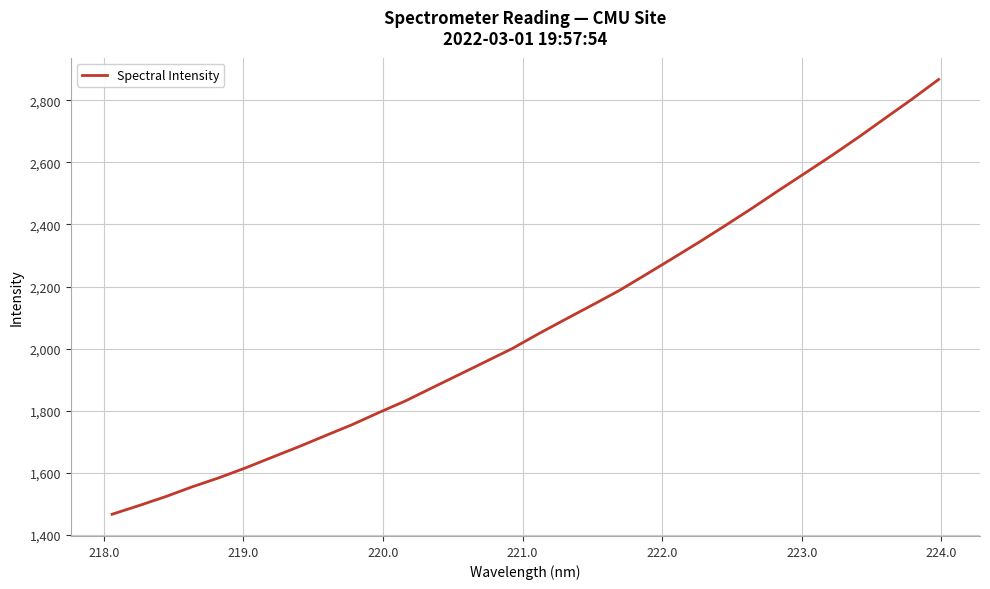

Reading right to left, what are all the values shown in this chart?

2867.2	2803.8	2742.9	2681.7	2622.9	2566.3	2510.1	2452.6	2397.1	2342.7	2290.1	2238.2	2186.7	2140.5	2094.9	2048.7	2000.5	1958.2	1916.1	1874.3	1831.9	1794.3	1755.4	1720.1	1684.3	1650.3	1616.0	1584.0	1554.9	1523.2	1494.3	1466.7